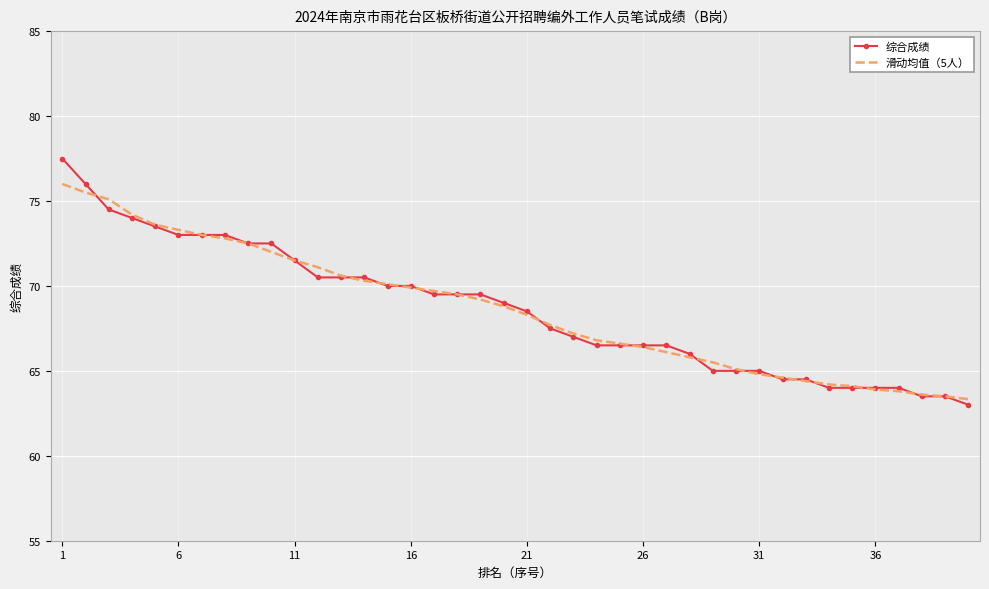

What is the smallest value displayed?

63.0